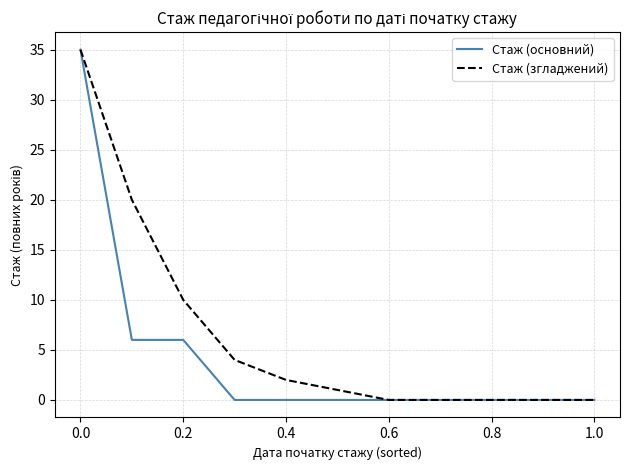

Which series has the largest total across all categories?

Стаж (згладжений)